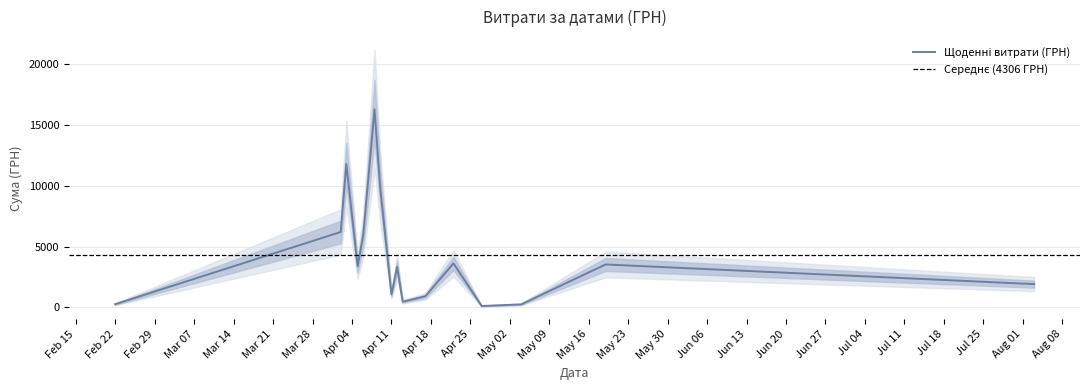

Count the number of categories in the chart.

40